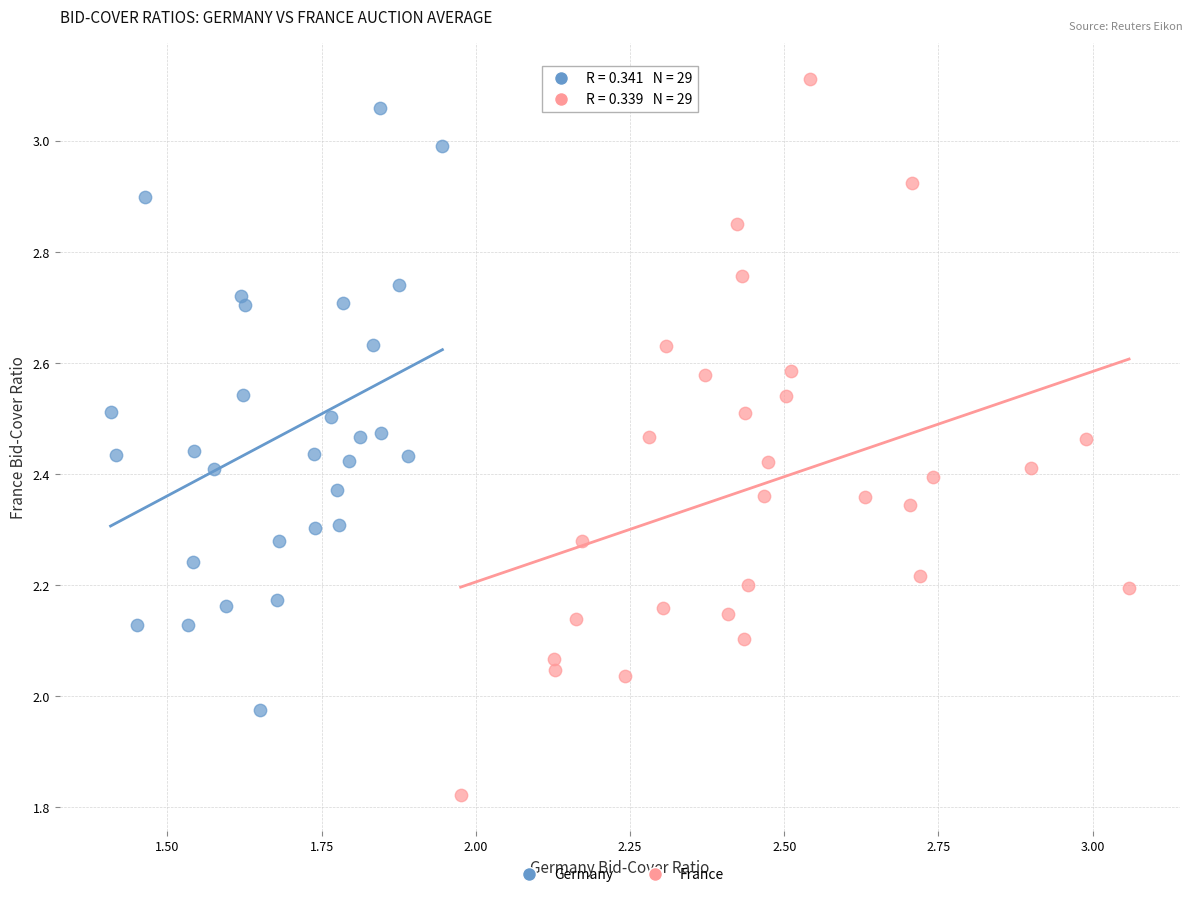

Which series contains the highest Y value?

France